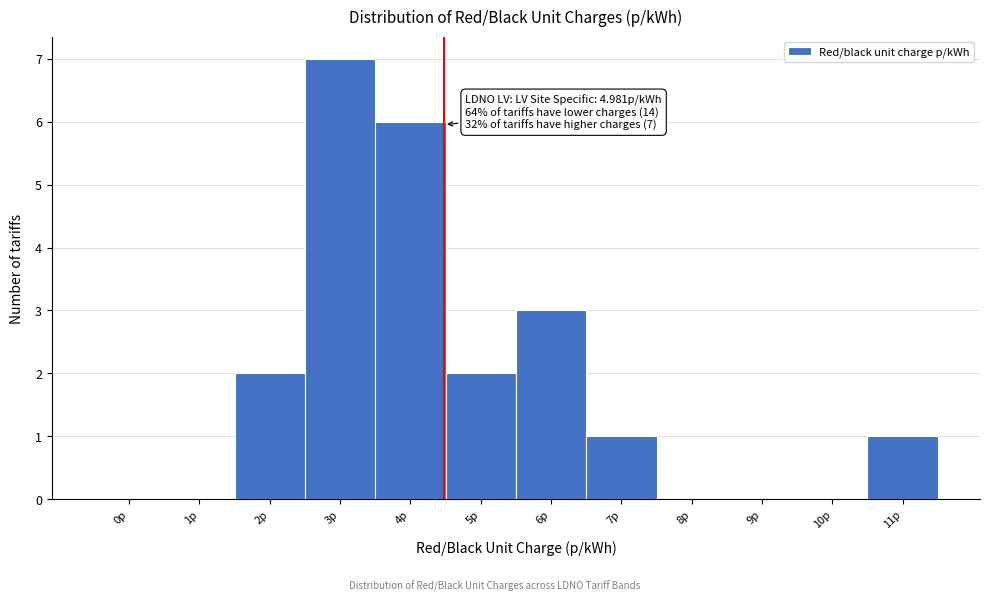

Reading left to right, list all the values displayed in this chart.

0p=0	1p=0	2p=2	3p=7	4p=6	5p=2	6p=3	7p=1	8p=0	9p=0	10p=0	11p=1